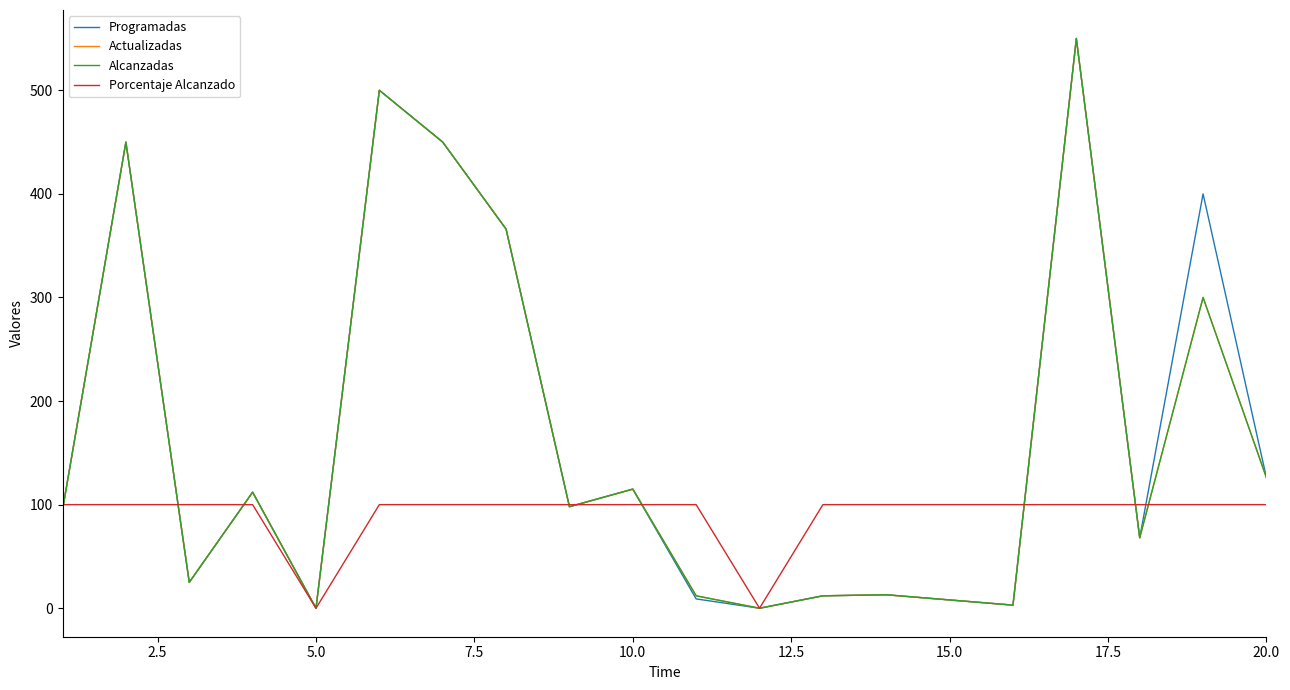

Is this an area chart (filled region under the line)?

No